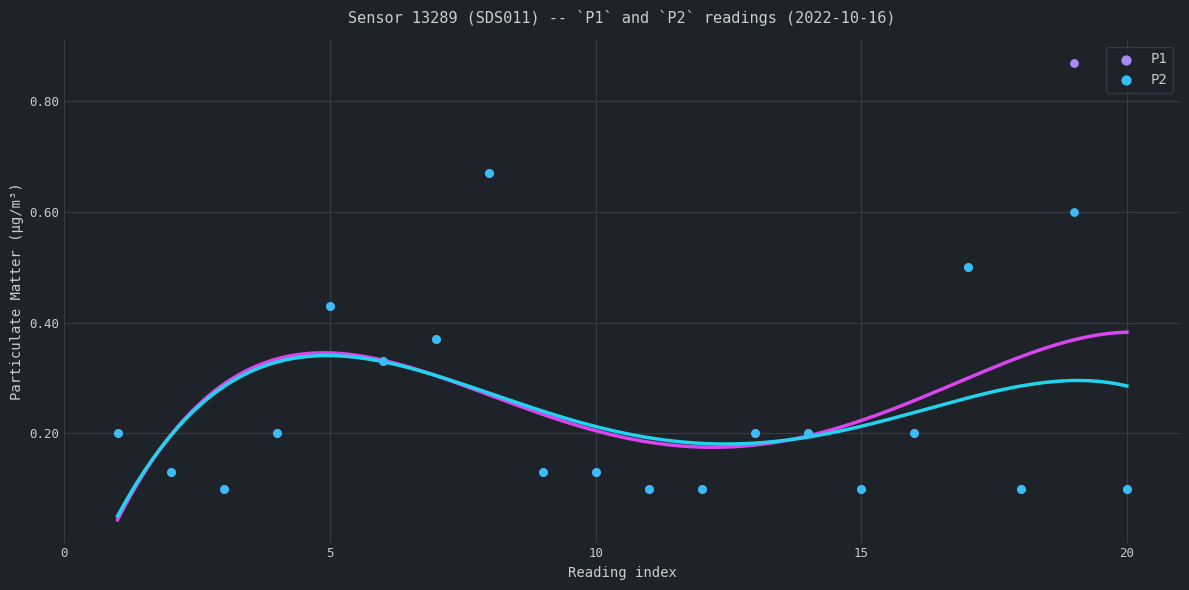

What are all the series names shown in the legend?

P1, P2